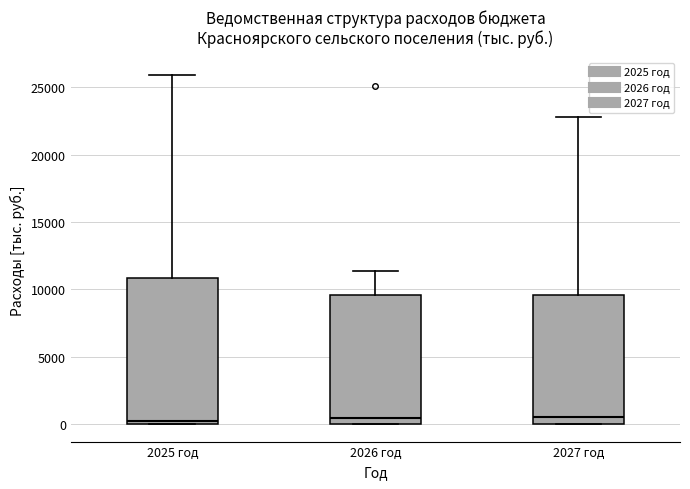

Reading left to right, read every box against the y-axis: the position of its median line, the range the box covers, and the ends of its whiskers. The values are not printed on the chart, so give them approximately, as read against the axis.

2025 год: median 500, box 0 to 11000, whiskers 0 to 26000
2026 год: median 500, box 0 to 9500, whiskers 0 to 11500
2027 год: median 500, box 0 to 9500, whiskers 0 to 23000